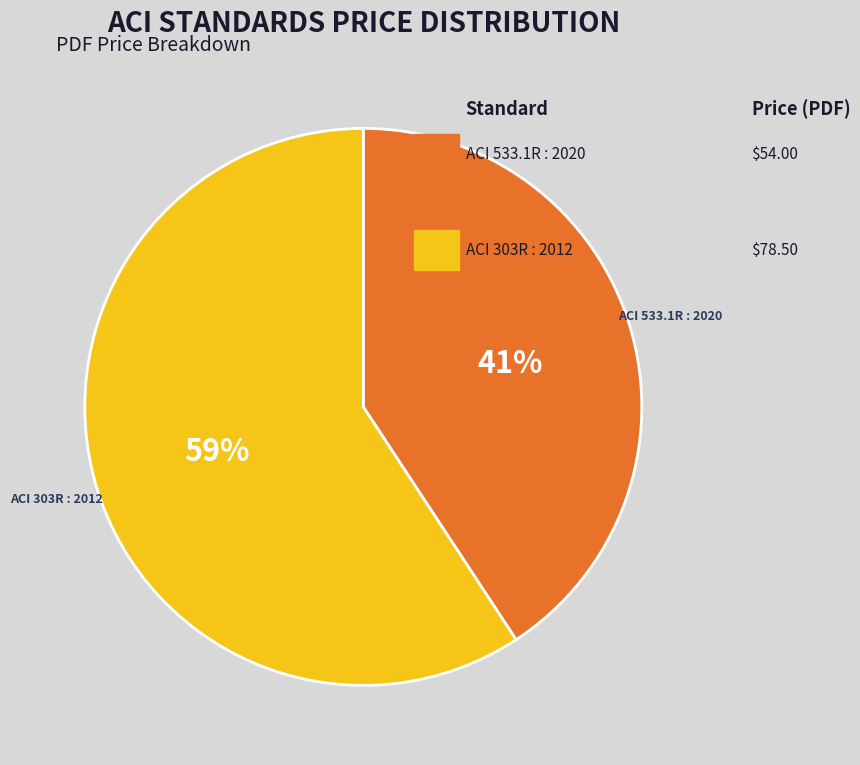

The ACI 303R : 2012 slice represents 59% of the pie. True or false?

True